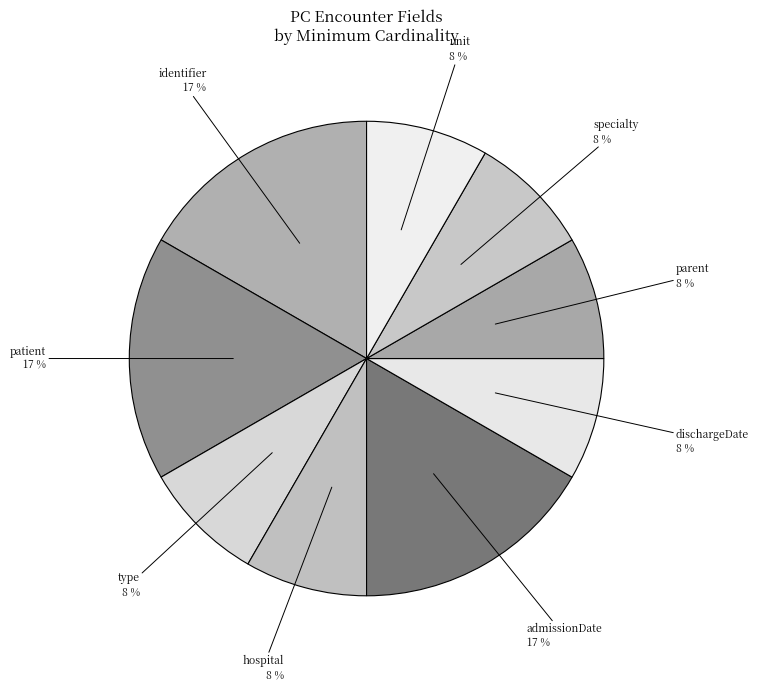

Which category has the smallest portion of the pie?

PCEncounter.type